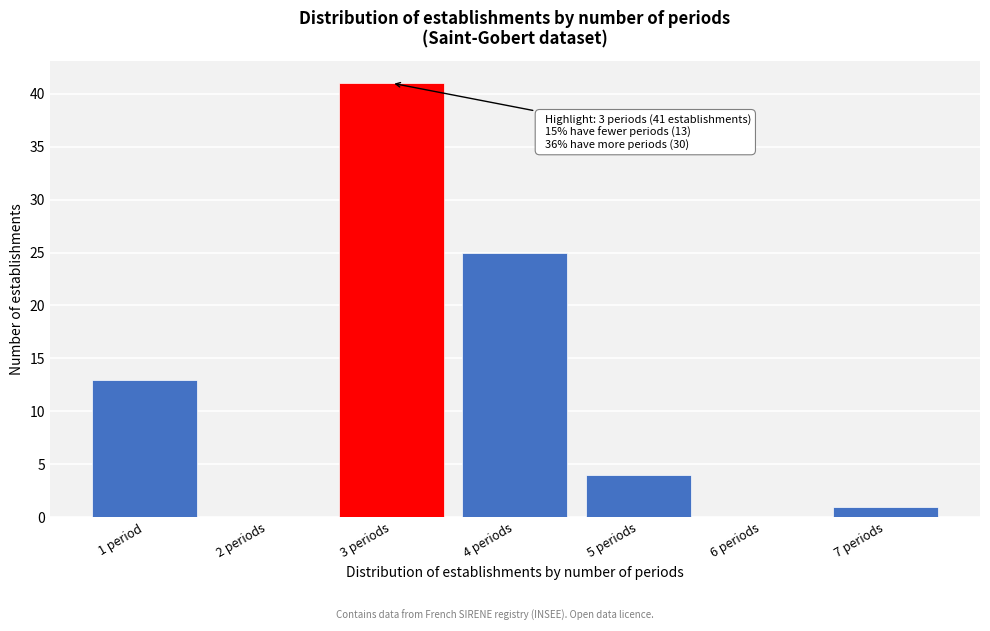

Reading left to right, extract all data points from this chart.

1 period=13	2 periods=0	3 periods=41	4 periods=25	5 periods=4	6 periods=0	7 periods=1